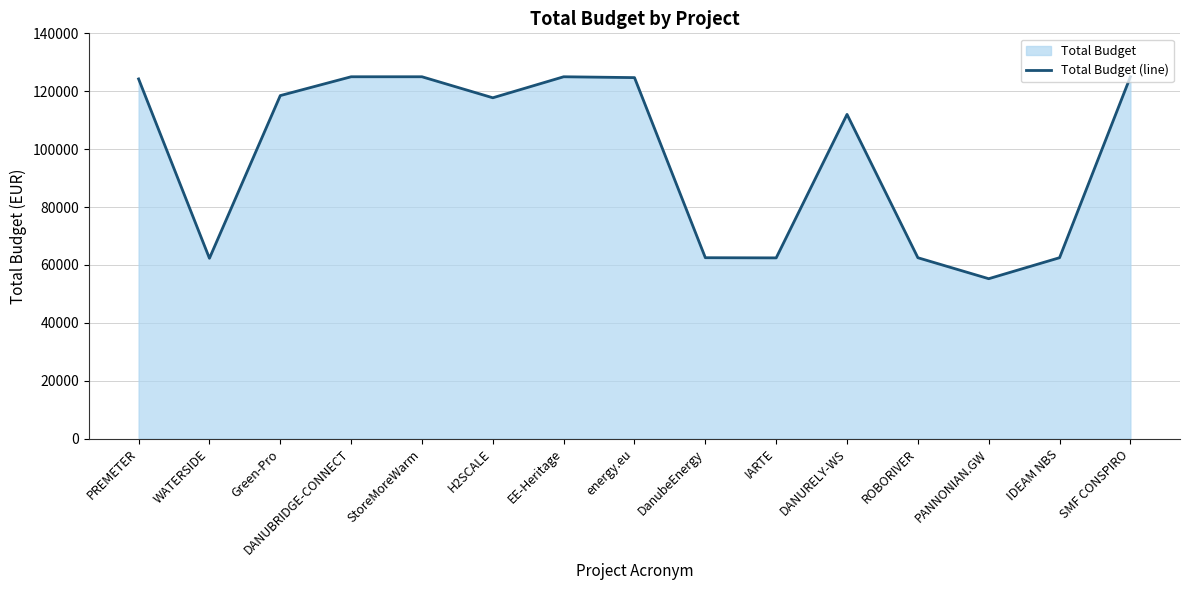

What is the minimum value shown in the chart?

55245.4